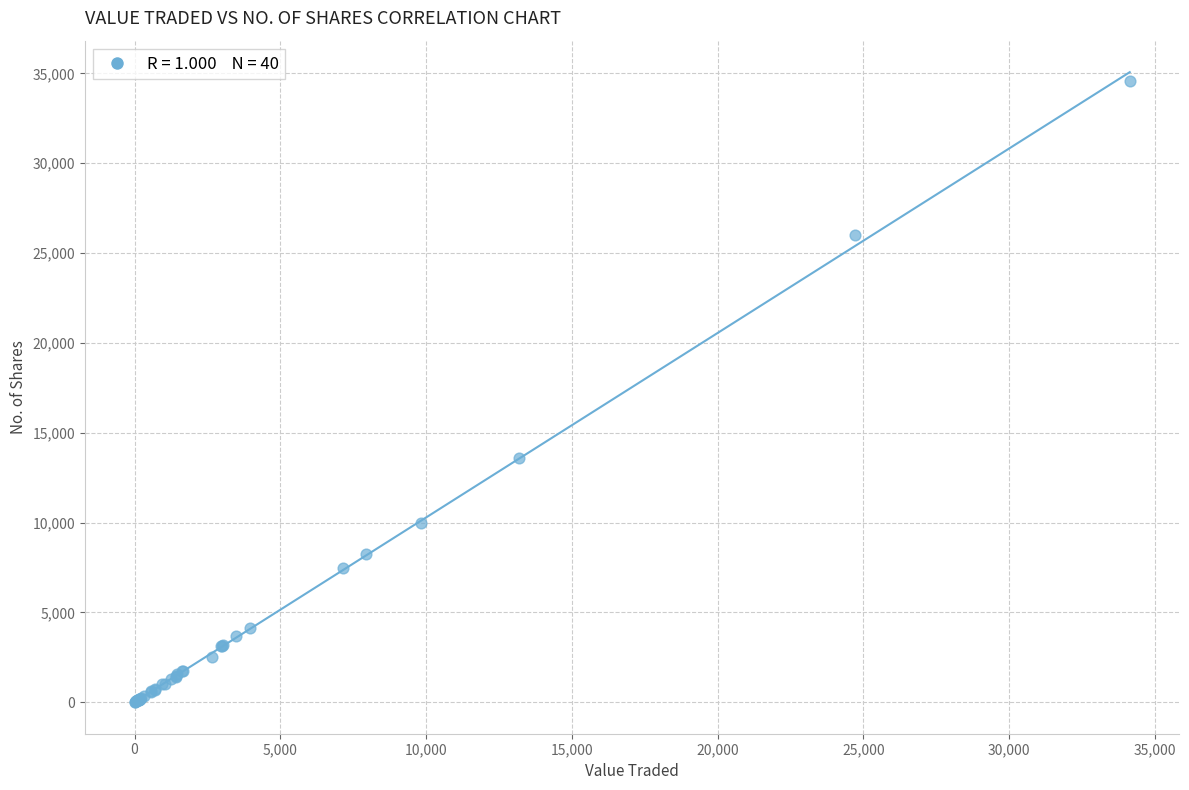

What Y value in the scatter plot is closest to 17294?

13600